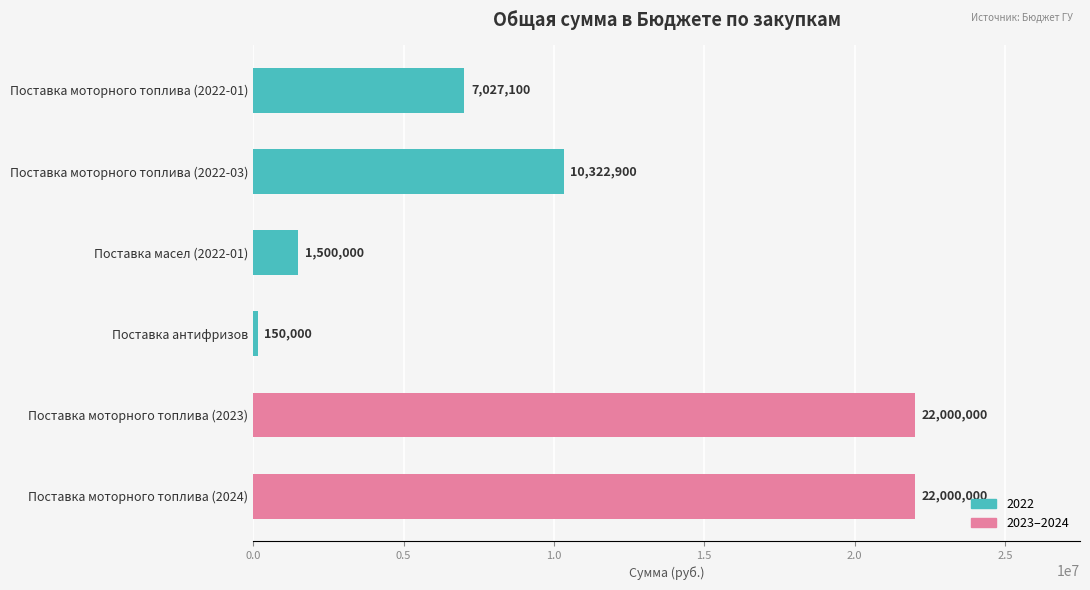

What is the difference between the values at Поставка антифризов and Поставка масел (2022-01)?

1350000